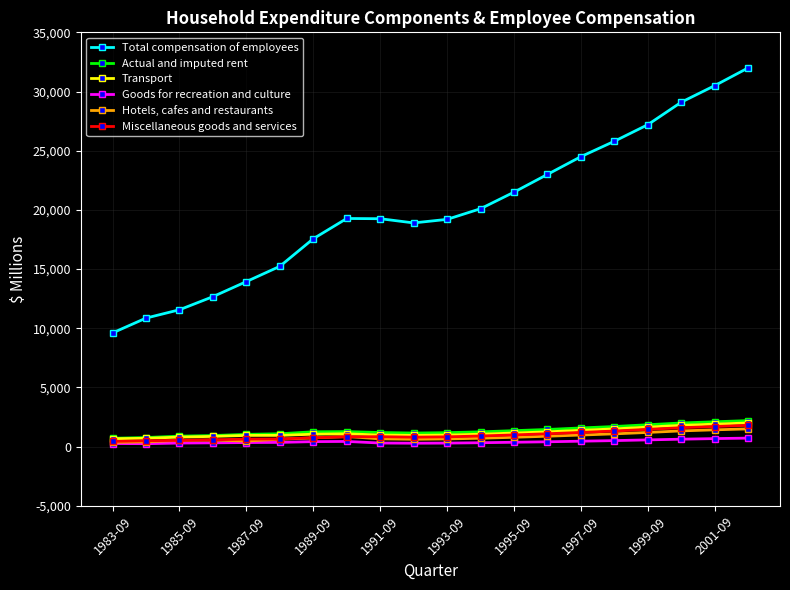

Which series has the largest total across all categories?

Total compensation of employees